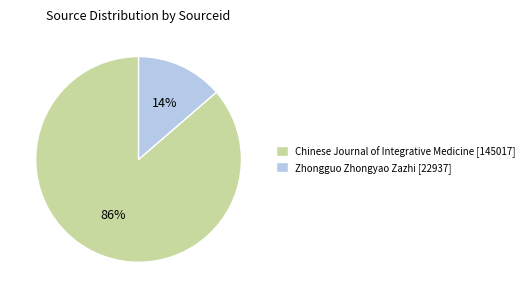

Count the number of slices in the pie.

2